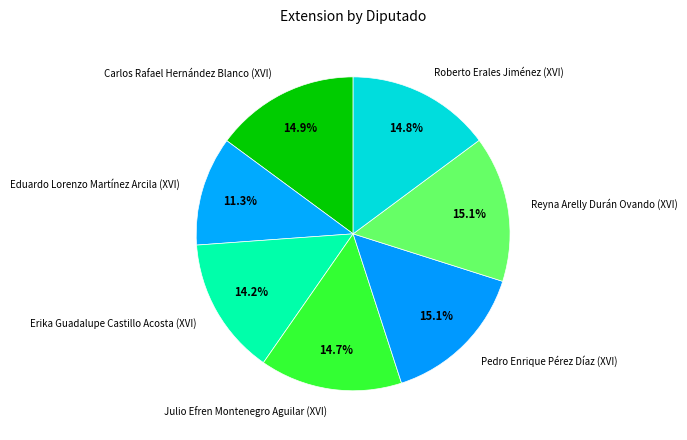

How much of the chart is everything except Julio Efren Montenegro Aguilar (XVI)?

85.3%